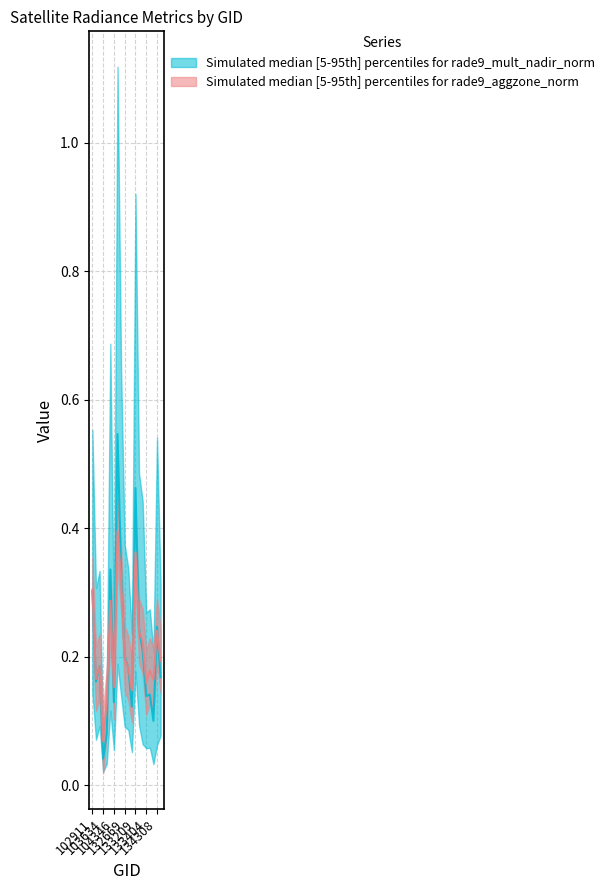

Rank the series by their maximum value, from lowest to highest.

rade9_aggzone_norm, rade9_mult_nadir_norm